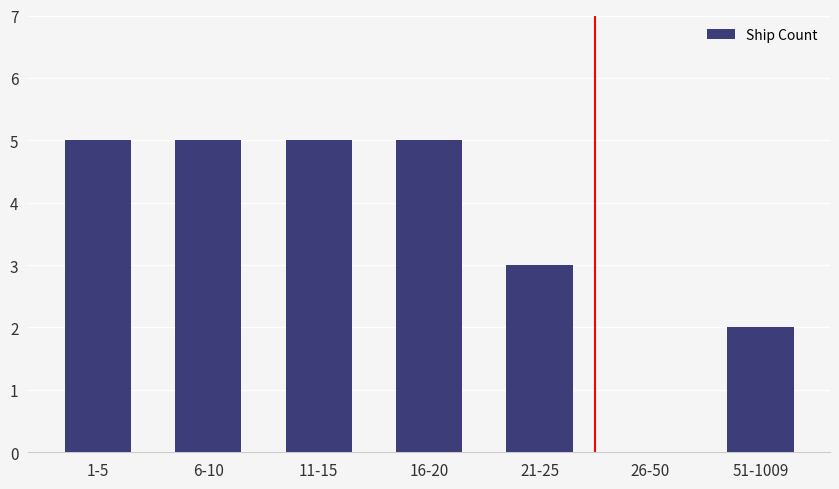

How many values are above zero?

6